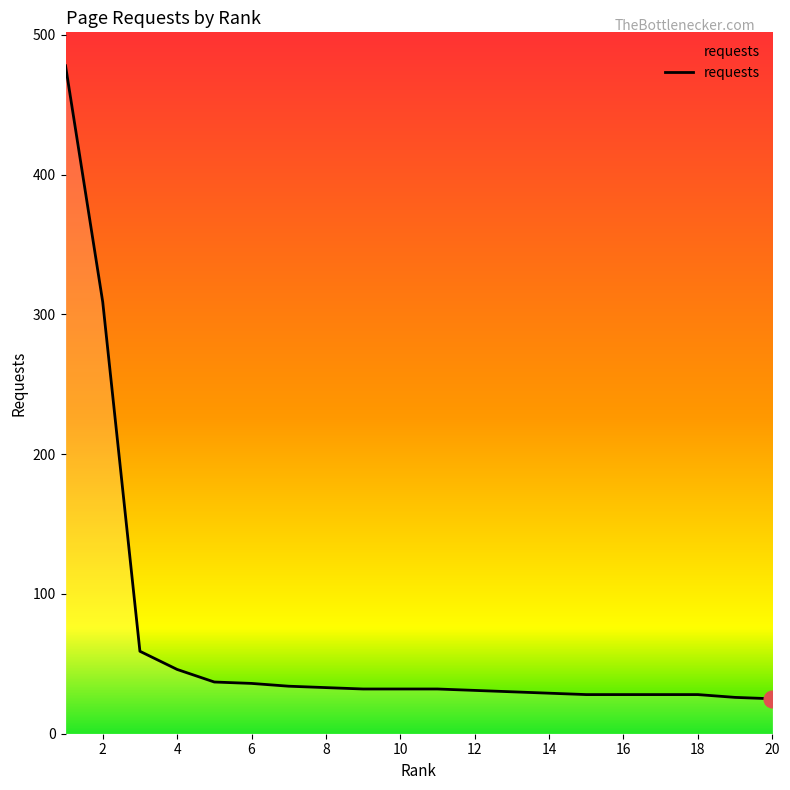

What is the maximum value shown in the chart?

478